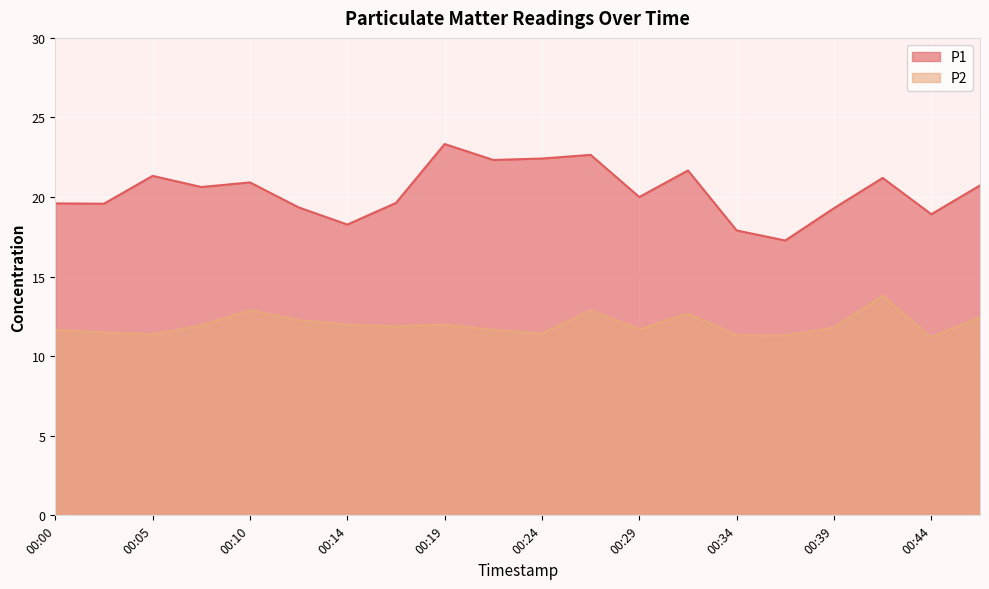

What is the value of the P2 point at the 6th from the left?

12.3